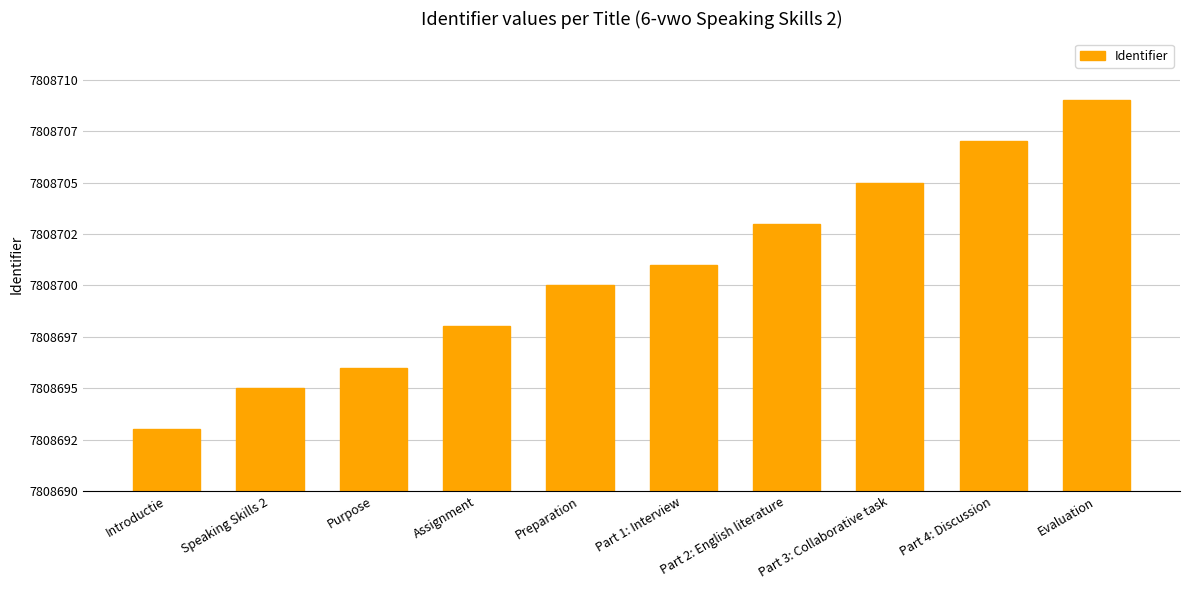

Approximately how many times larger is the value at Part 1: Interview compared to Purpose?

1.0